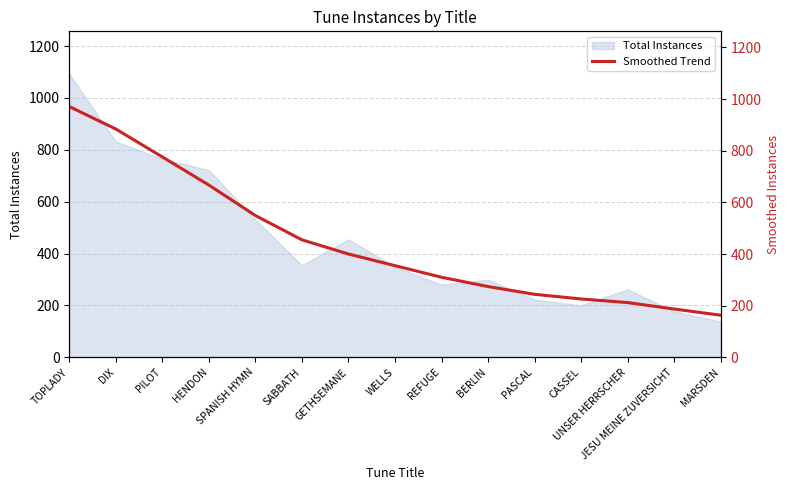

What is the minimum value for Total Instances?

138